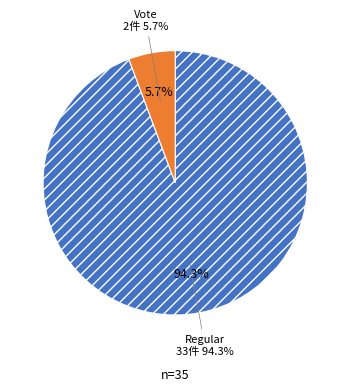

To the nearest percent, what percentage of the pie is Regular?

94%